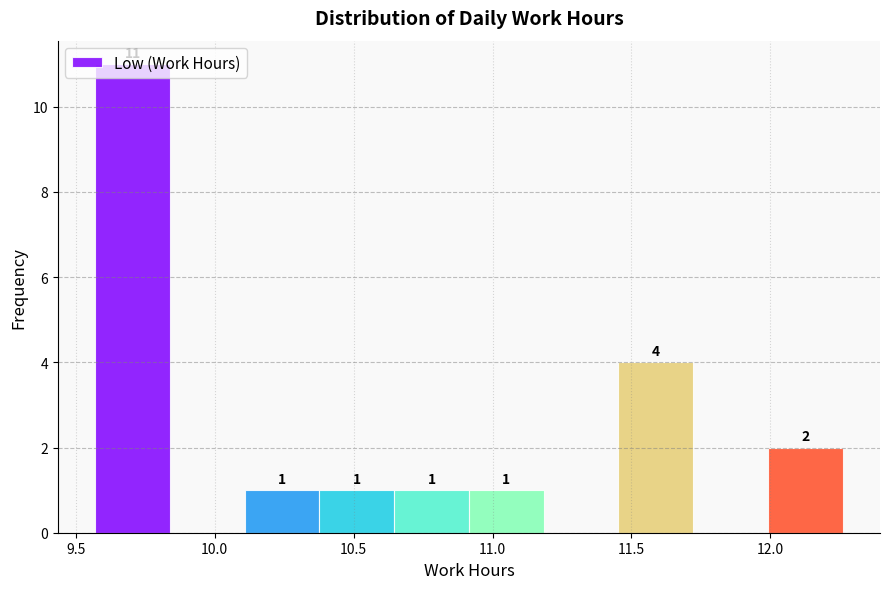

Over which range of the x-axis is the bar tallest?

9.55 to 9.85